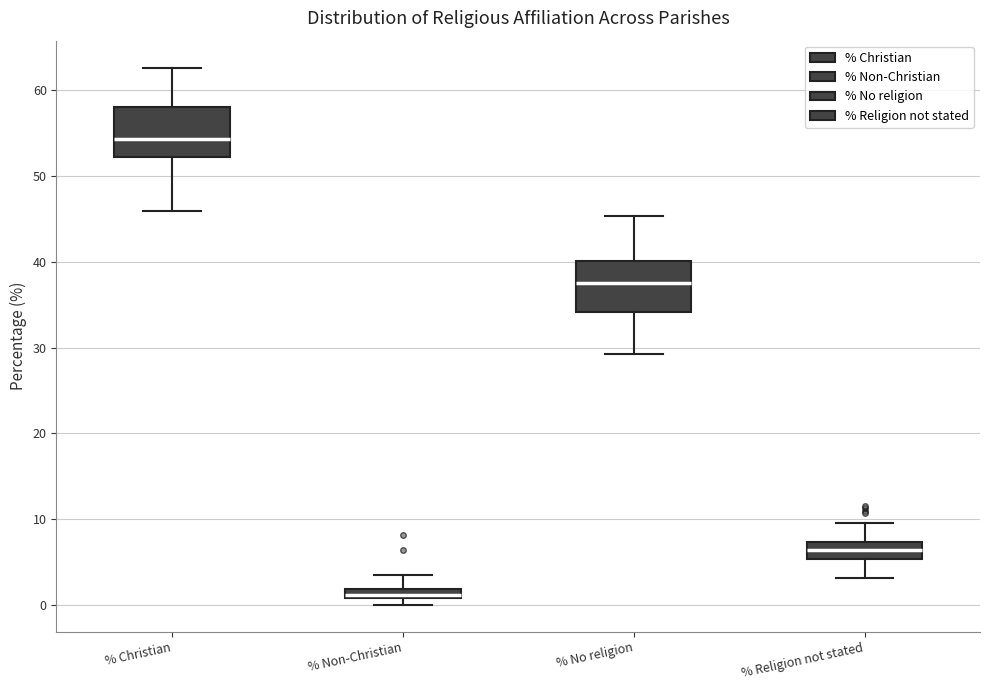

Which box's median line is the highest?

% Christian